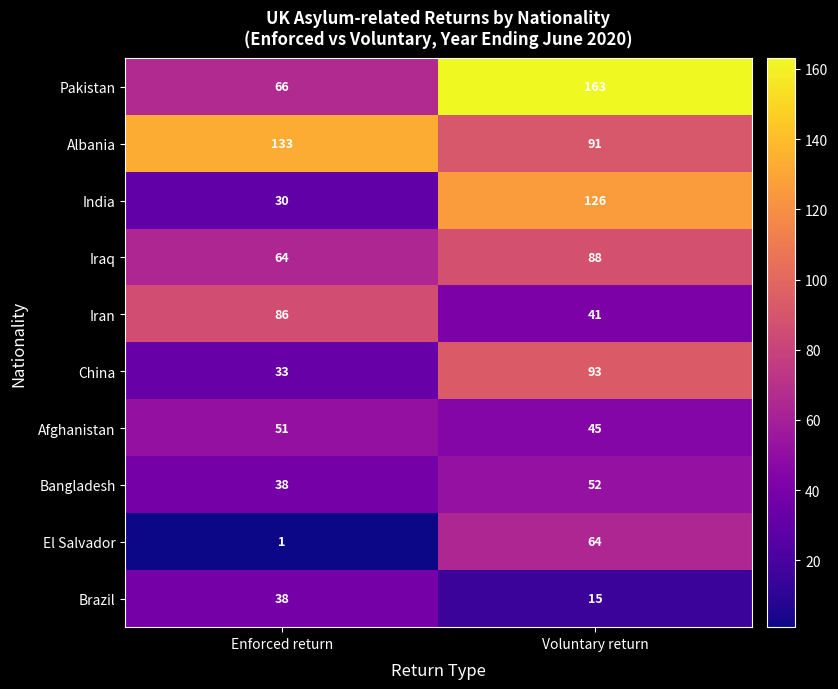

The value of Brazil at Voluntary return is 15. True or false?

True